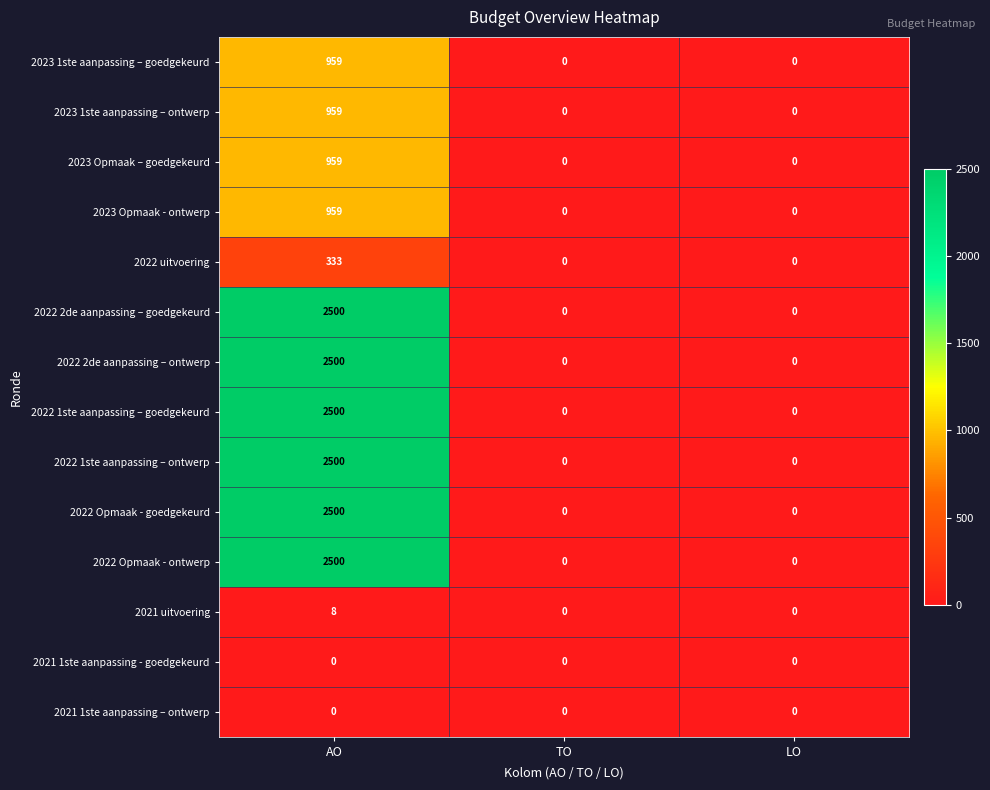

The value of 2022 uitvoering at TO is 201. True or false?

False